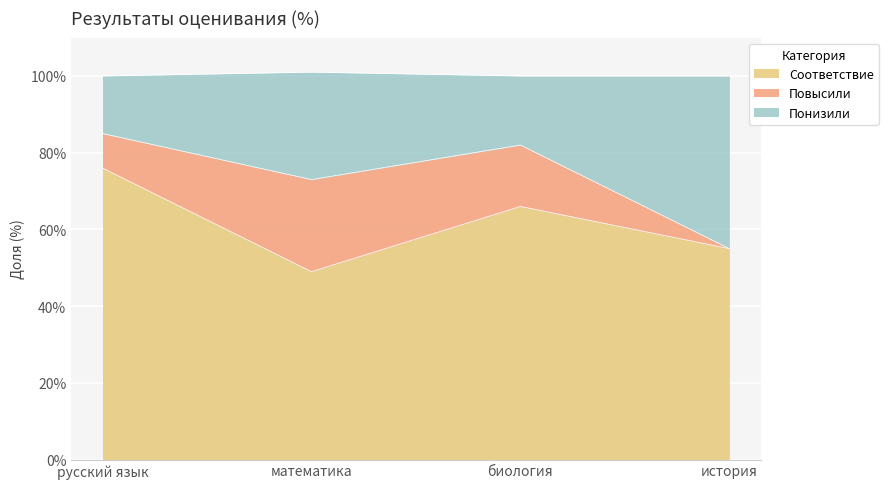

Is it true that Соответствие equals 76 at русский язык?

True